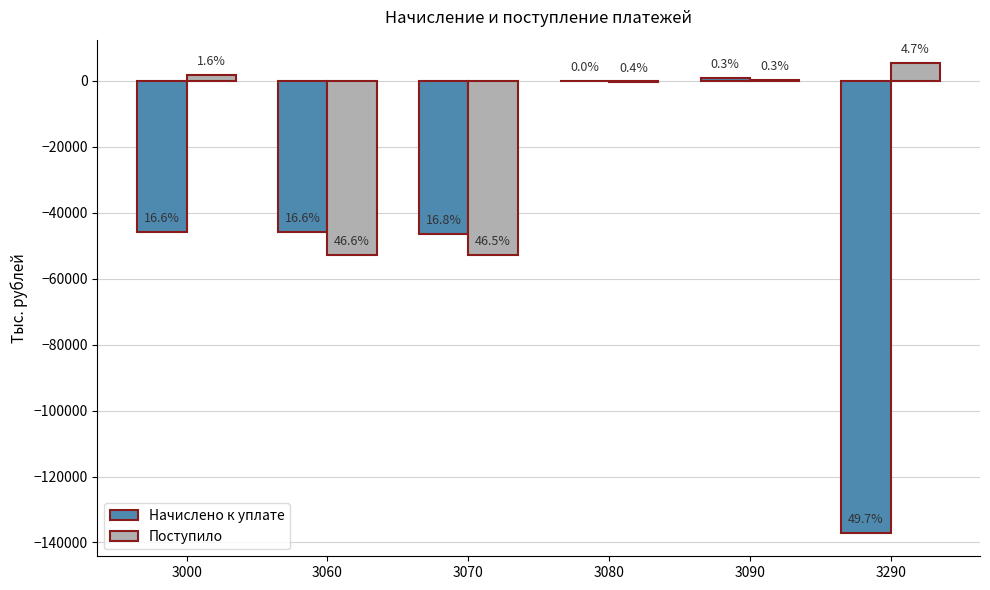

What is the value of the Поступило bar at the 4th from the left?

-439